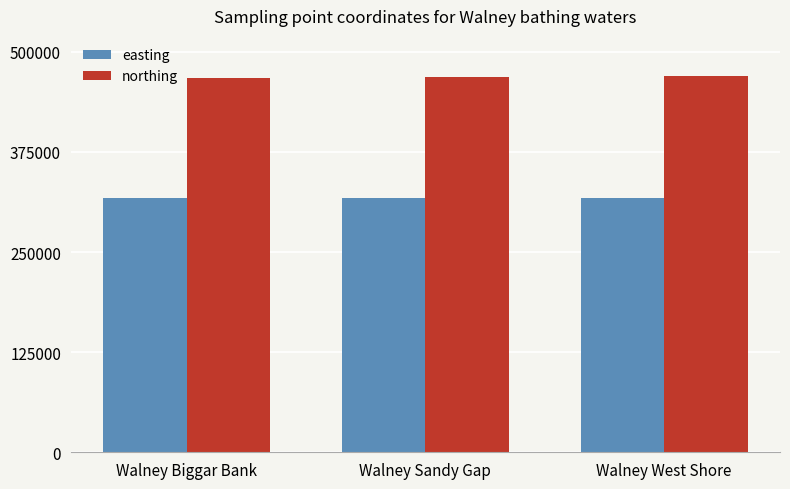

What position from the left is Walney Sandy Gap?

2